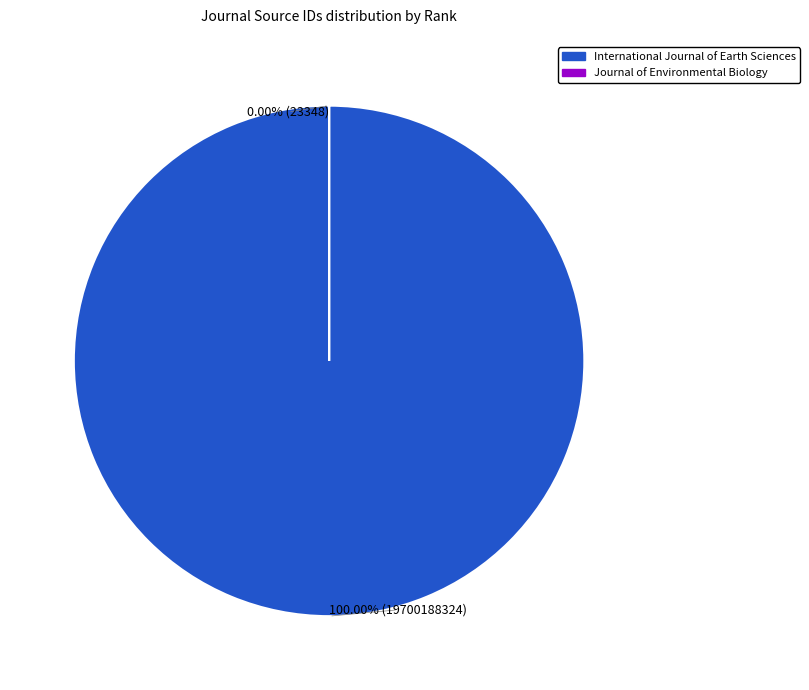

To the nearest percent, what percentage of the pie is International Journal of Earth Sciences?

100%